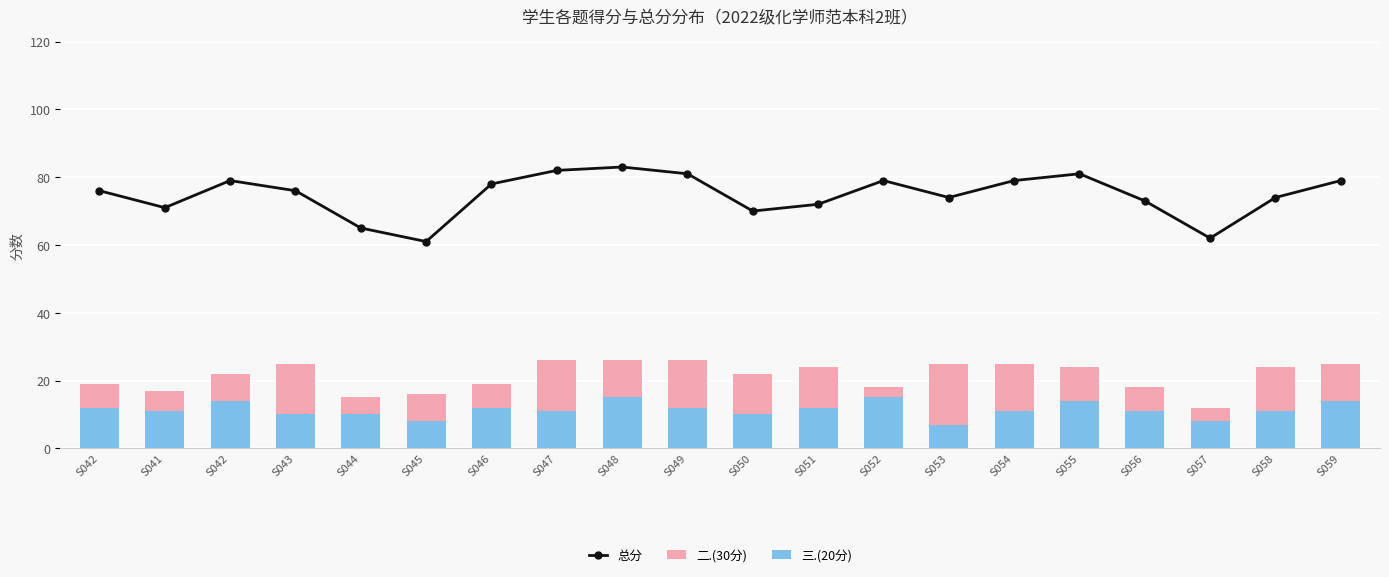

Reading left to right, what are all the values shown in this chart?

总分: S042=76	S041=71	S042=79	S043=76	S044=65	S045=61	S046=78	S047=82	S048=83	S049=81	S050=70	S051=72	S052=79	S053=74	S054=79	S055=81	S056=73	S057=62	S058=74	S059=79
二.(30分): S042=19	S041=17	S042=22	S043=25	S044=15	S045=16	S046=19	S047=26	S048=26	S049=26	S050=22	S051=24	S052=18	S053=25	S054=25	S055=24	S056=18	S057=12	S058=24	S059=25
三.(20分): S042=12	S041=11	S042=14	S043=10	S044=10	S045=8	S046=12	S047=11	S048=15	S049=12	S050=10	S051=12	S052=15	S053=7	S054=11	S055=14	S056=11	S057=8	S058=11	S059=14